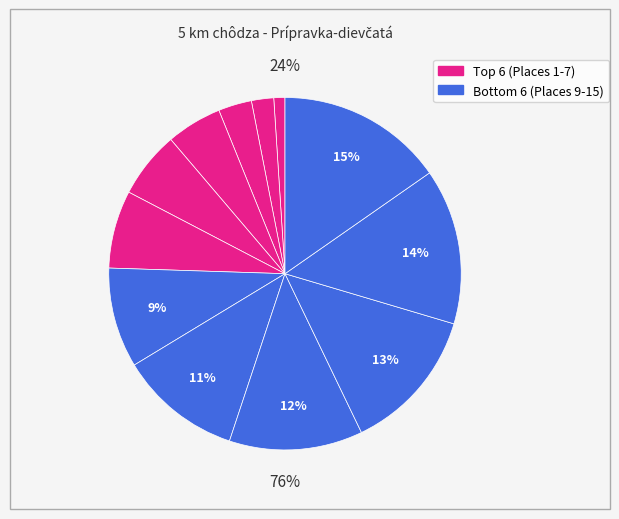

Which slice is the smallest?

Šarišská Chiara